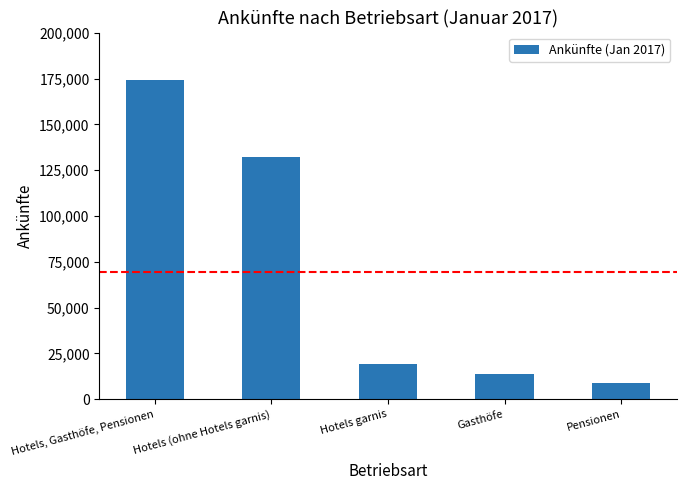

Reading right to left, list all the values displayed in this chart.

Pensionen=8590	Gasthöfe=13839	Hotels garnis=19414	Hotels (ohne Hotels garnis)=132222	Hotels, Gasthöfe, Pensionen=174065